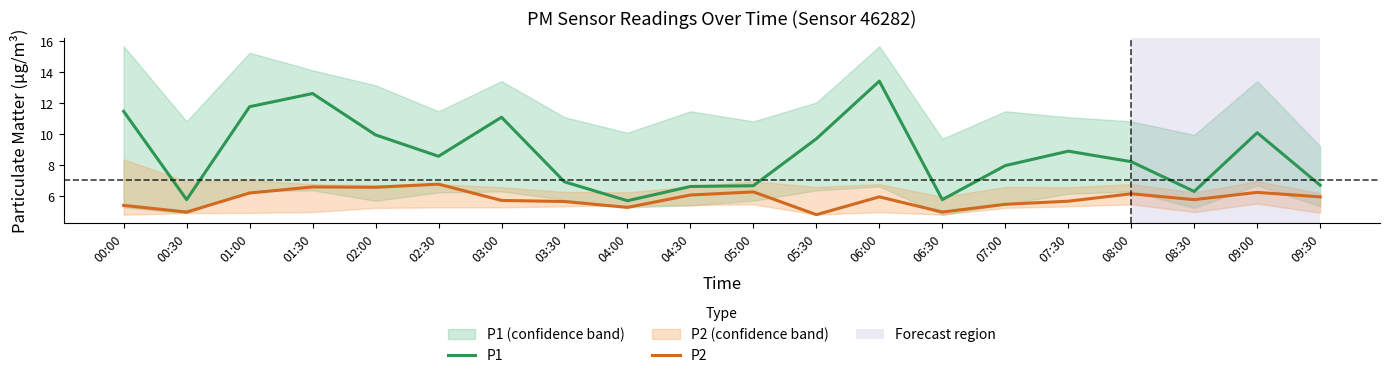

True or false: P2 and P1 intersect in this chart.

False